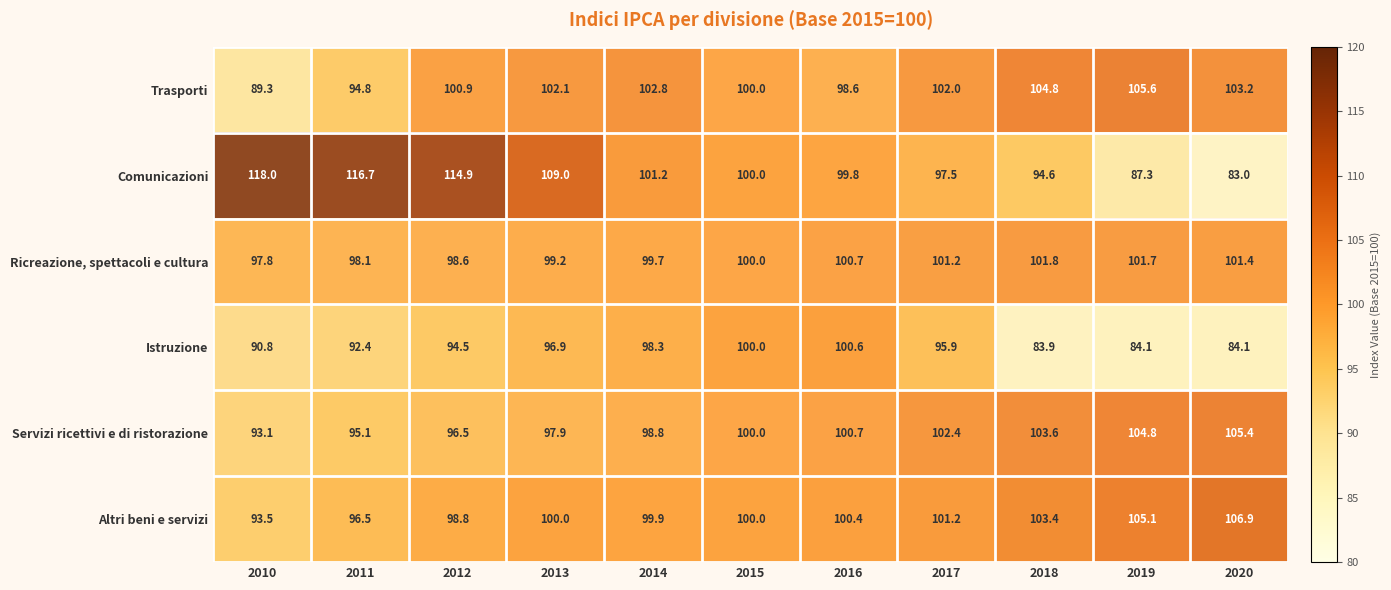

List the labels in order of Servizi ricettivi e di ristorazione value, smallest first.

2010, 2011, 2012, 2013, 2014, 2015, 2016, 2017, 2018, 2019, 2020